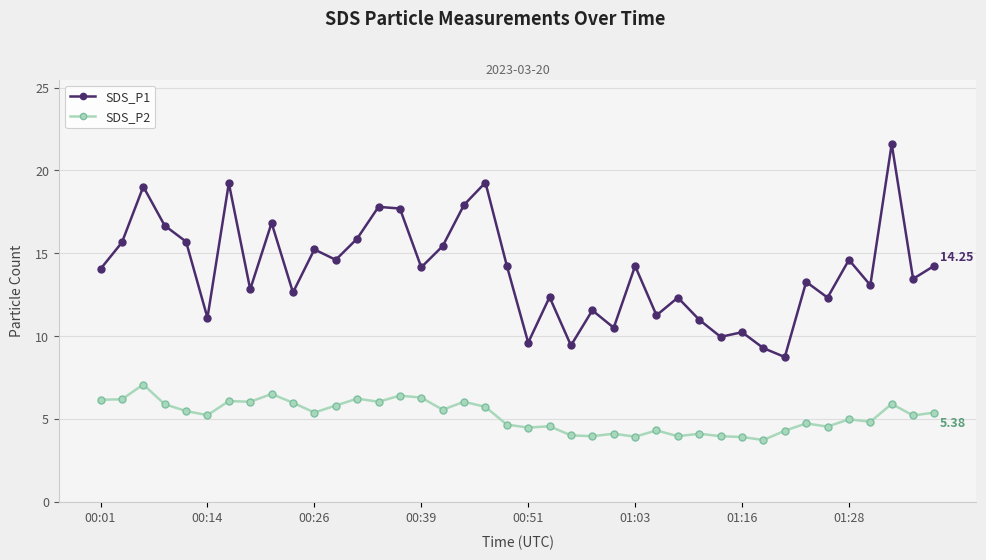

True or false: SDS_P2 and SDS_P1 cross at least once.

False